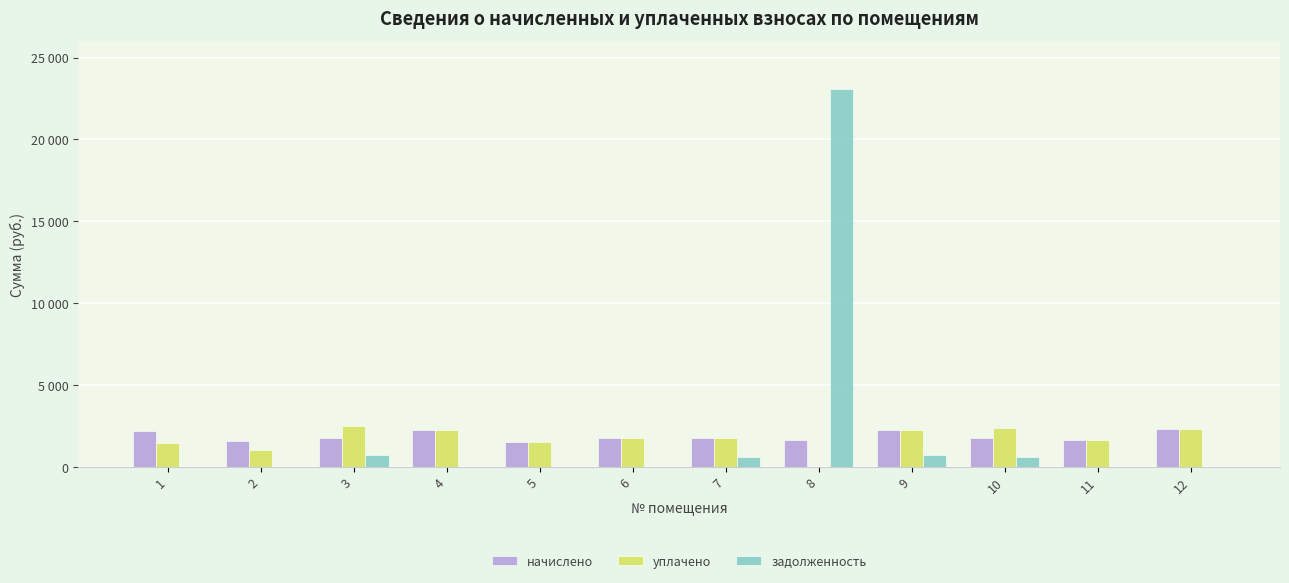

What is the highest value of the уплачено series?

2491.7